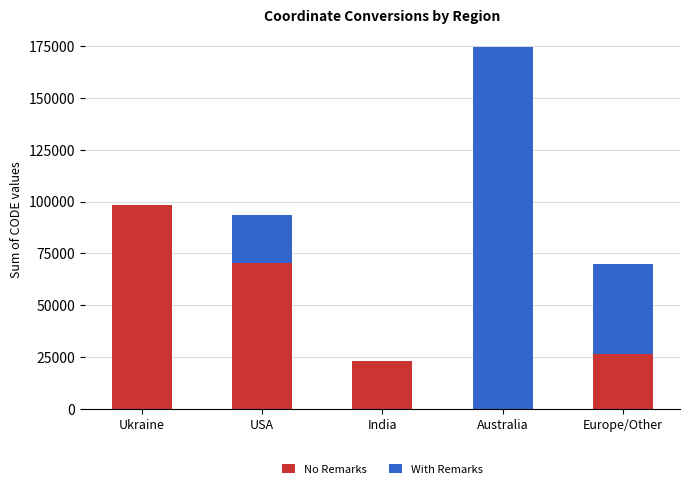

What is the total value across all series at Australia?

174524.0